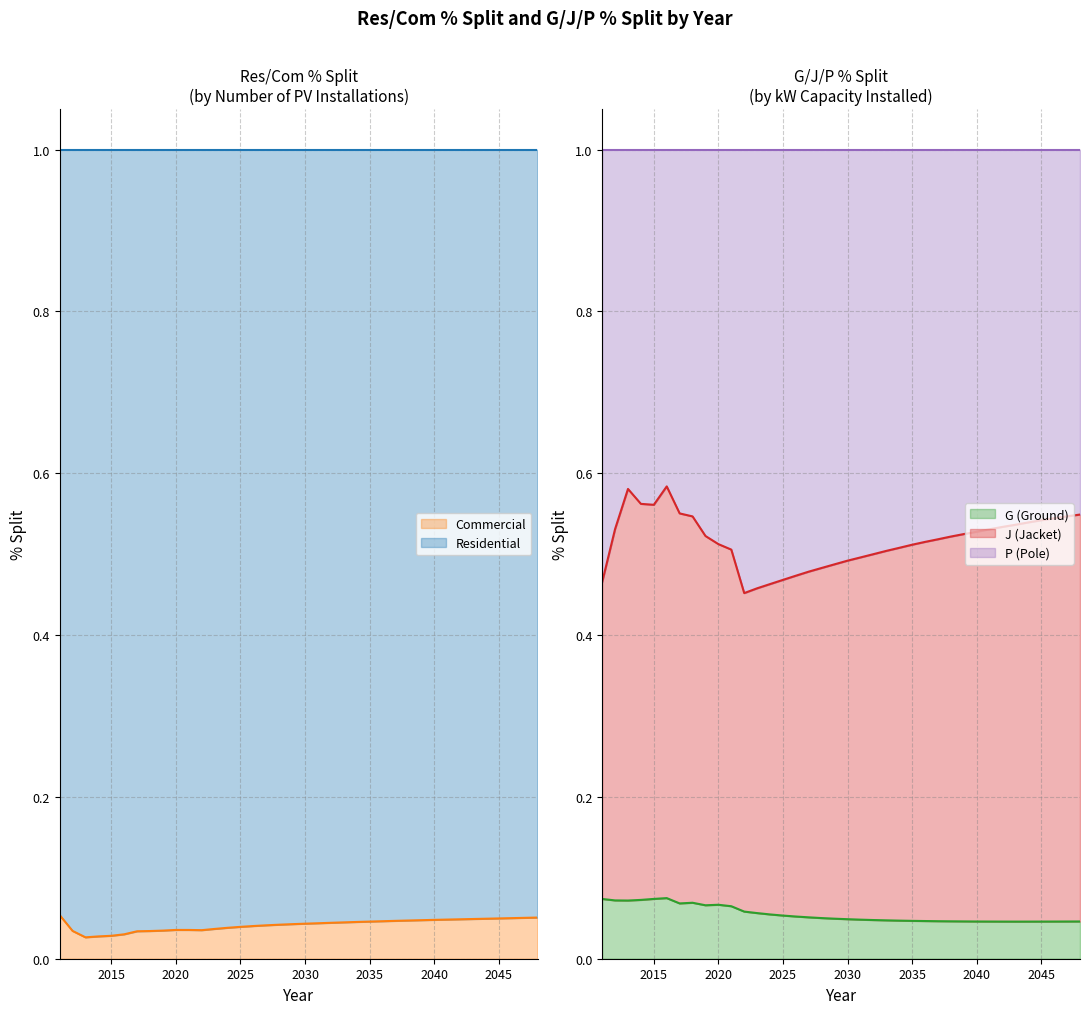

Which series has the widest spread of values?

P (Pole)